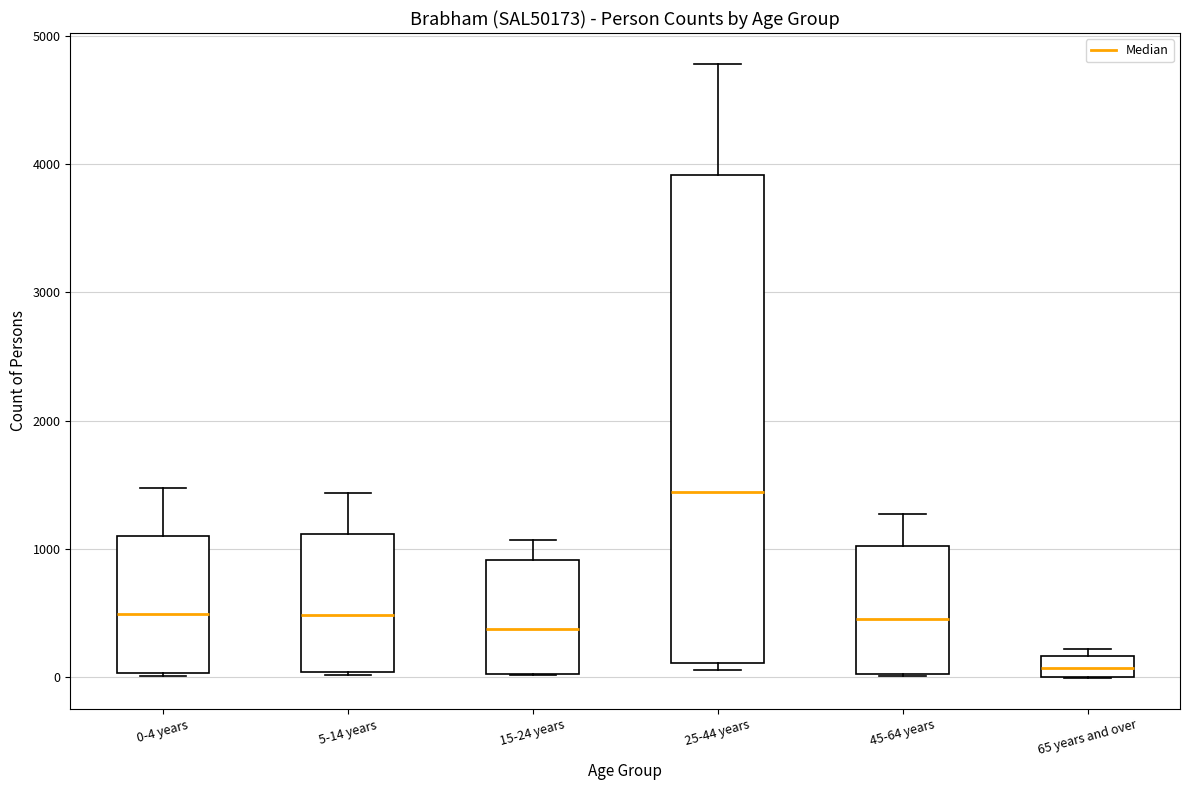

Where is the upper edge of the box for 5-14 years on the y-axis? The values are not printed on the chart, so give them approximately, as read against the axis.

1100